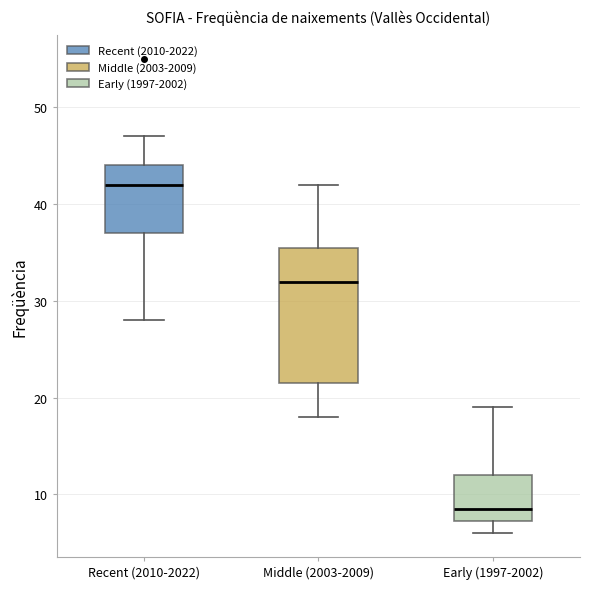

Which box has the highest median line?

Recent (2010-2022)